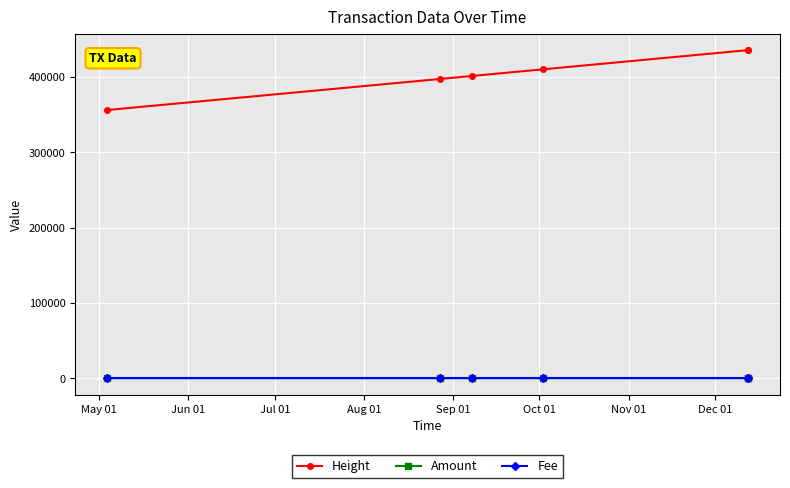

At how many categories does at least one series exceed 264010?

6